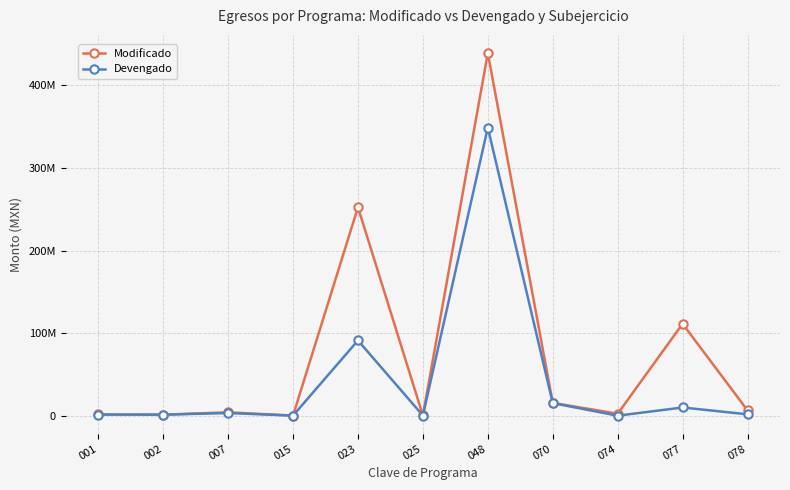

What is the sum of all Devengado values?

472776095.8